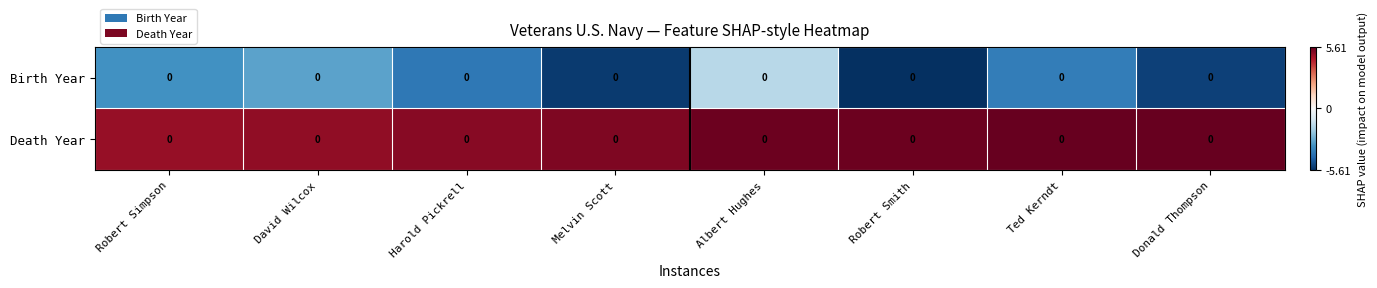

How many data points does each series have?

8